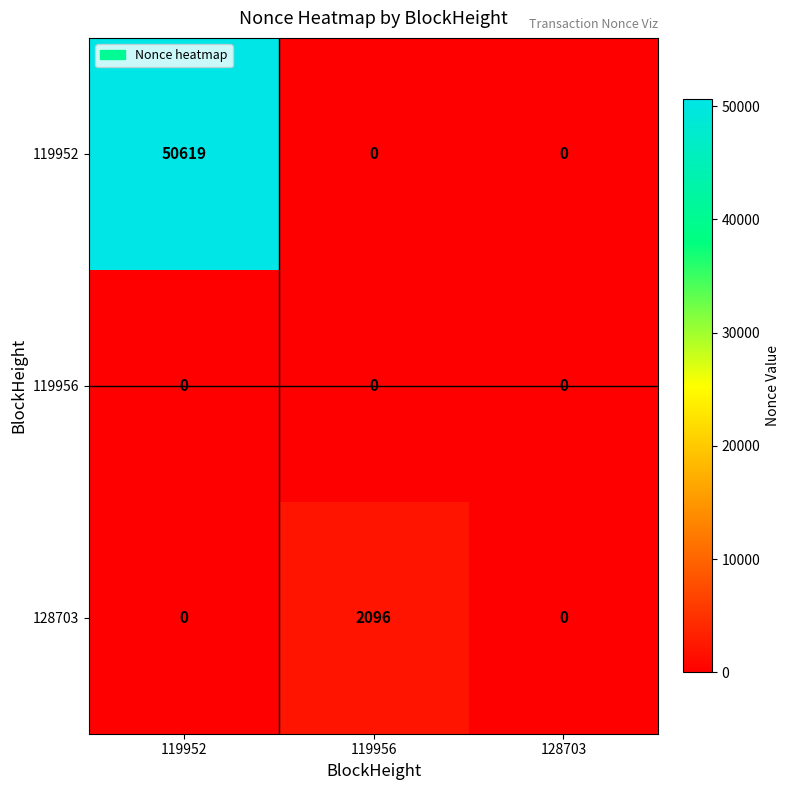

Which category has the highest value across all series?

119952